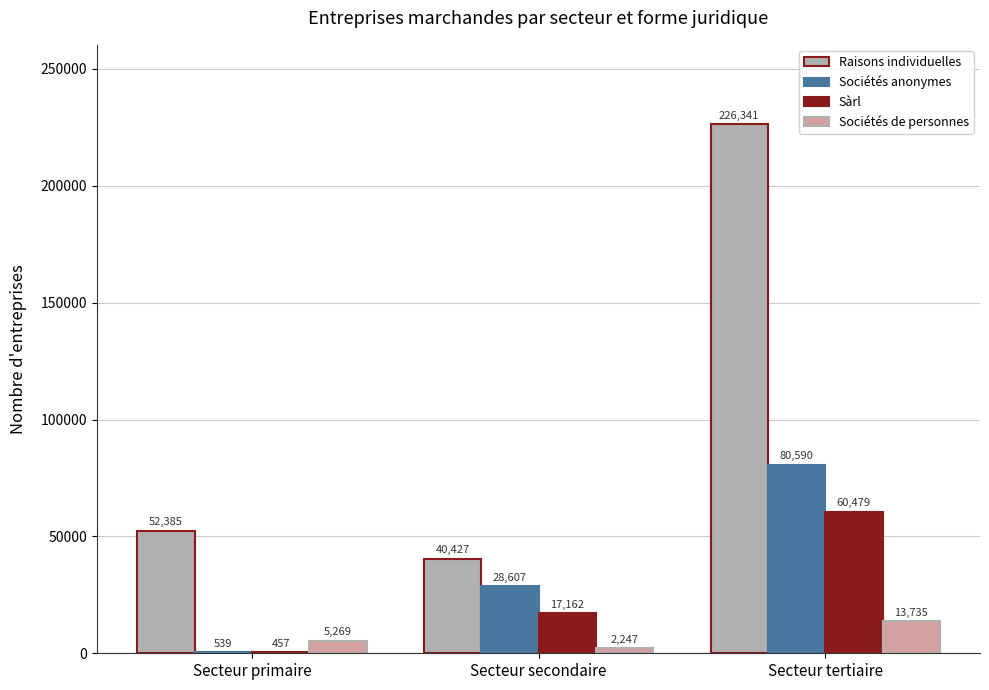

True or false: Raisons individuelles has a value of 84543 at Secteur primaire.

False